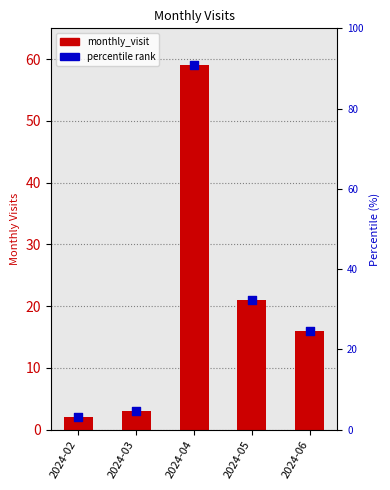

What is the ratio of the value at 2024-02 to the value at 2024-05?

0.1